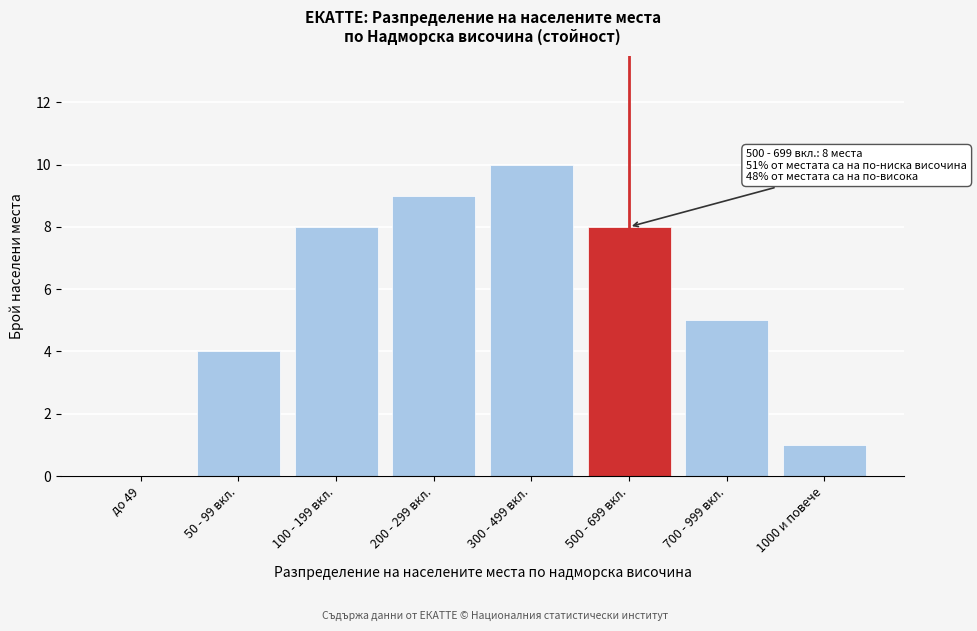

Reading left to right, what are all the values shown in this chart?

до 49=0	50 - 99 вкл.=4	100 - 199 вкл.=8	200 - 299 вкл.=9	300 - 499 вкл.=10	500 - 699 вкл.=8	700 - 999 вкл.=5	1000 и повече=1